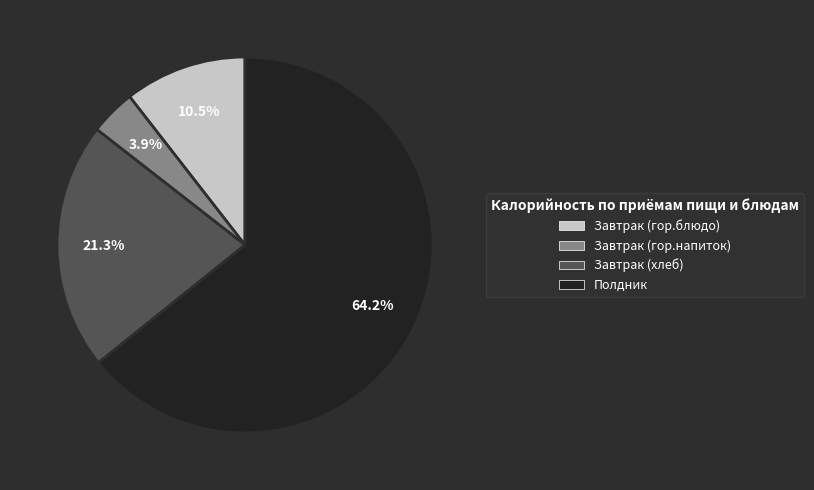

Count the number of slices in the pie.

4